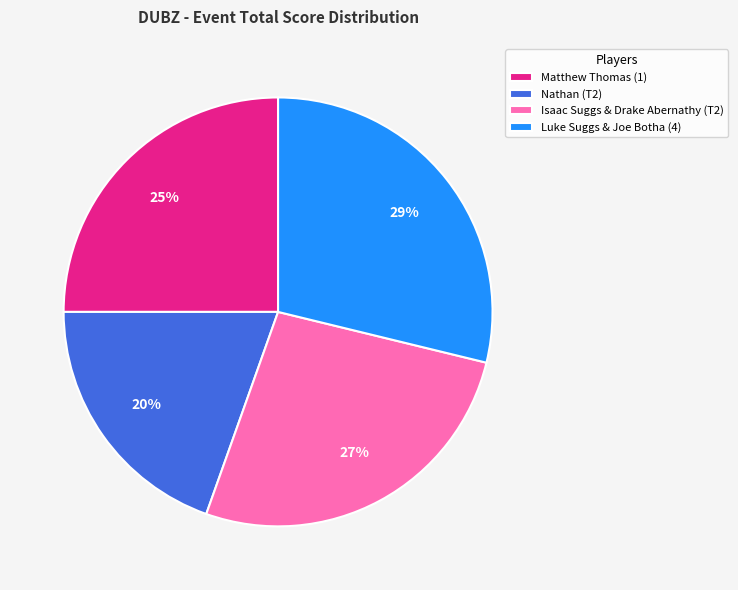

The Luke Suggs & Joe Botha (4) slice represents 29% of the pie. True or false?

True